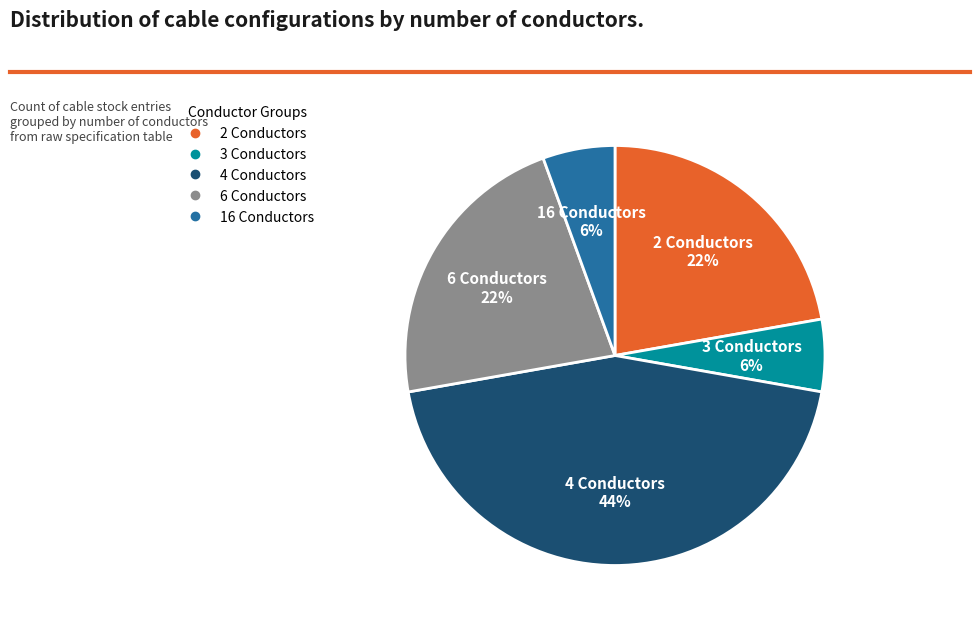

To the nearest percent, what is the combined percentage of 2 Conductors and 6 Conductors?

44%